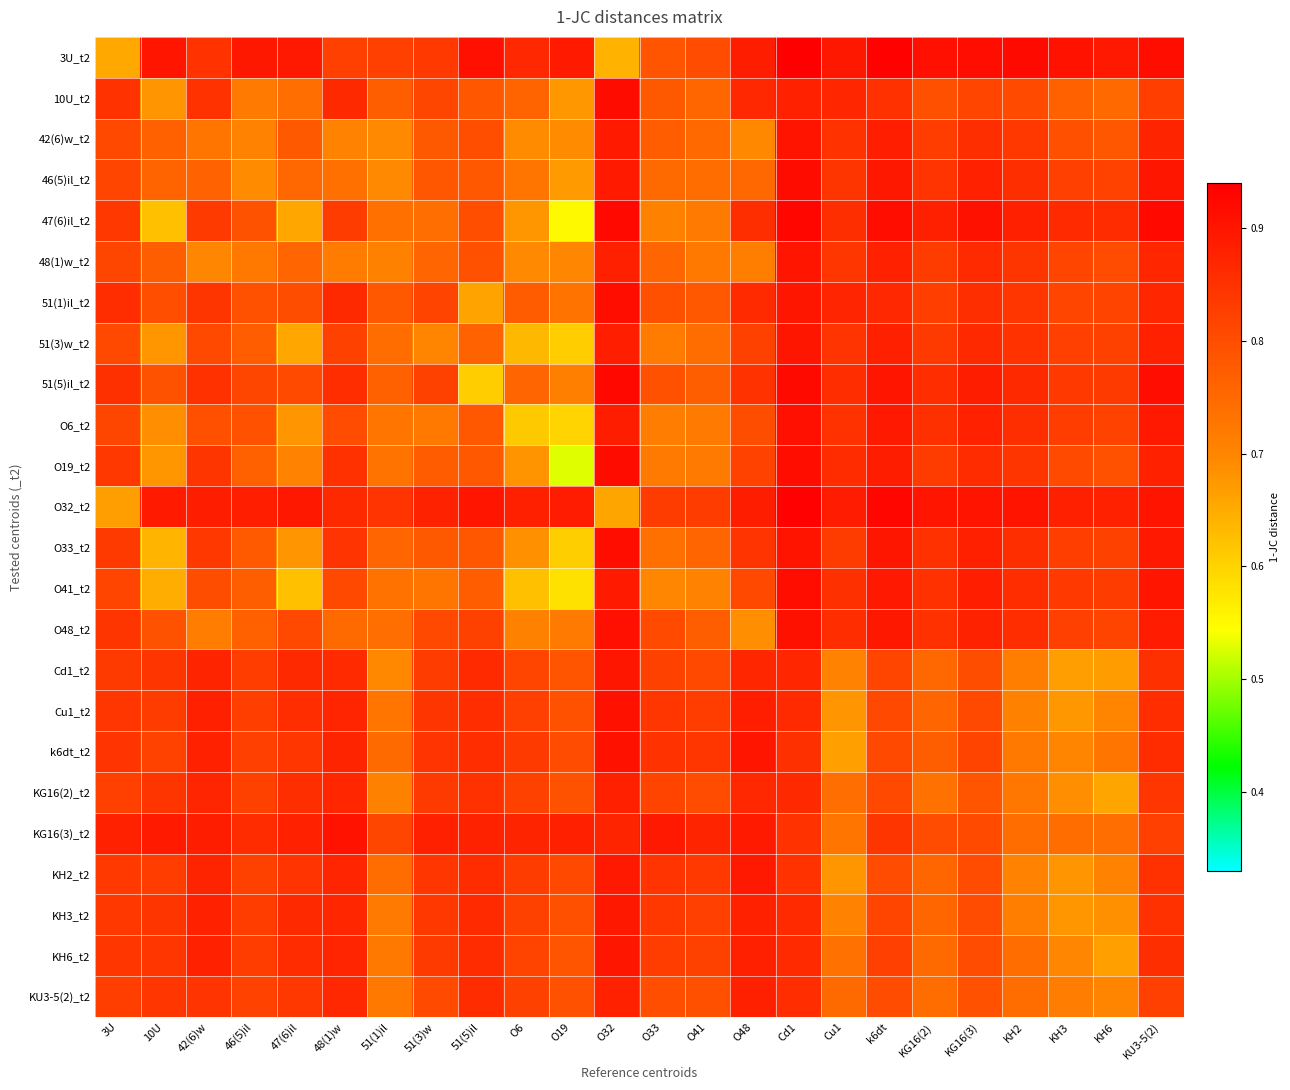

List the series in order of their peak value, highest first.

3U_t2, O32_t2, 47(6)il_t2, 51(5)il_t2, 10U_t2, 46(5)il_t2, O19_t2, O41_t2, O33_t2, 51(1)il_t2, O48_t2, O6_t2, k6dt_t2, Cu1_t2, KG16(3)_t2, 42(6)w_t2, 48(1)w_t2, 51(3)w_t2, KH6_t2, Cd1_t2, KH3_t2, KH2_t2, KU3-5(2)_t2, KG16(2)_t2